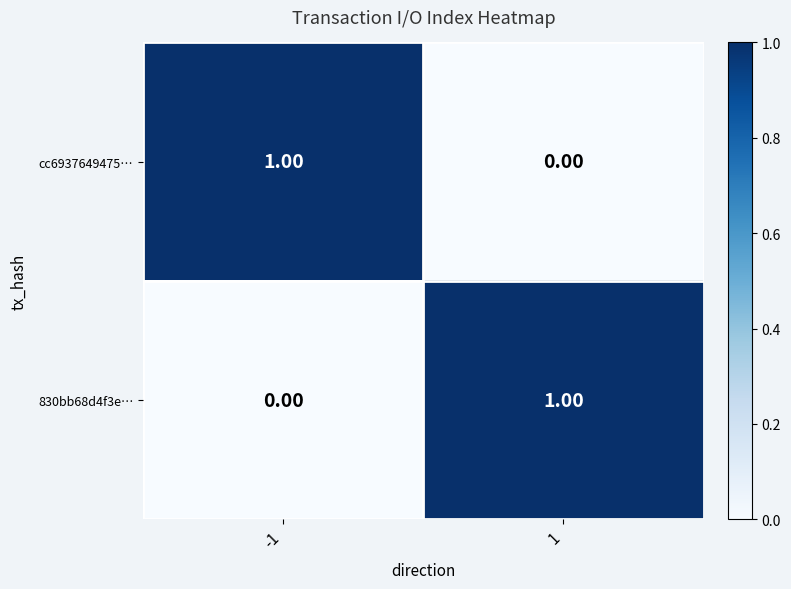

At 1, list the series in order from largest to smallest.

830bb68d4f3e…, cc6937649475…